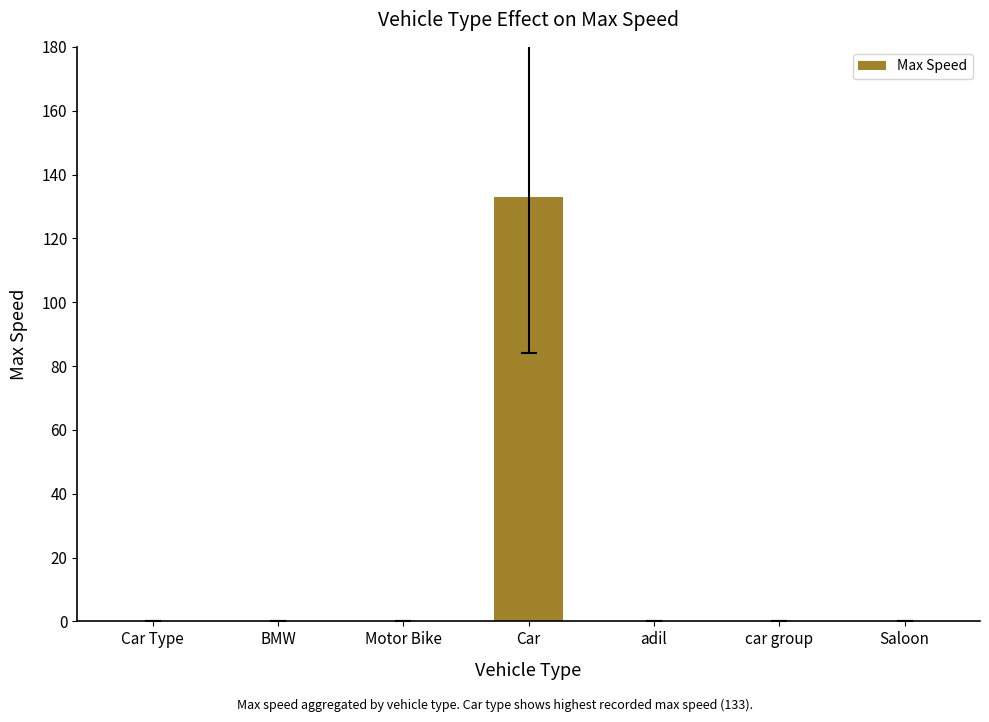

What is the maximum value shown in the chart?

133